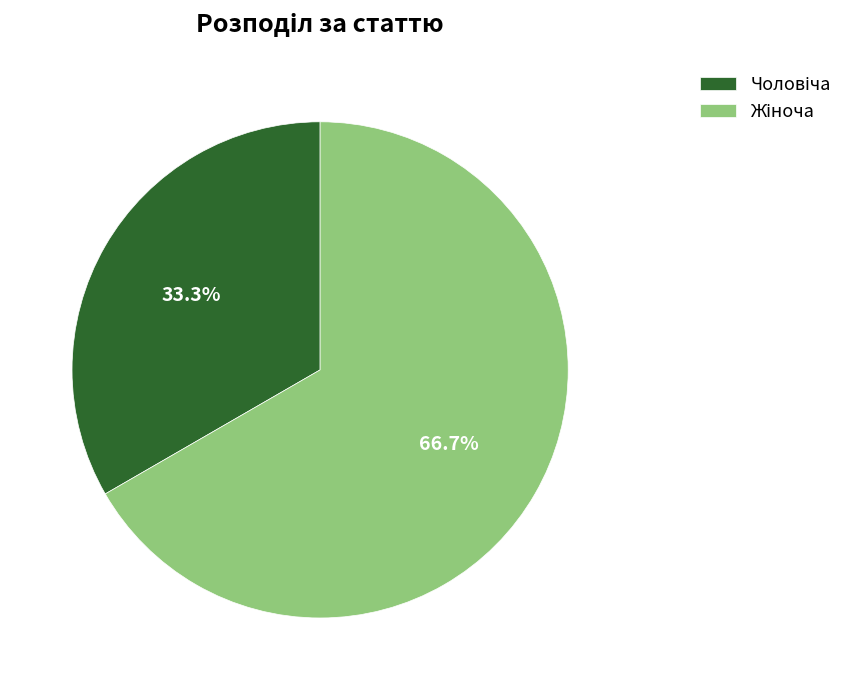

Is there any slice that represents more than half of the pie?

Yes